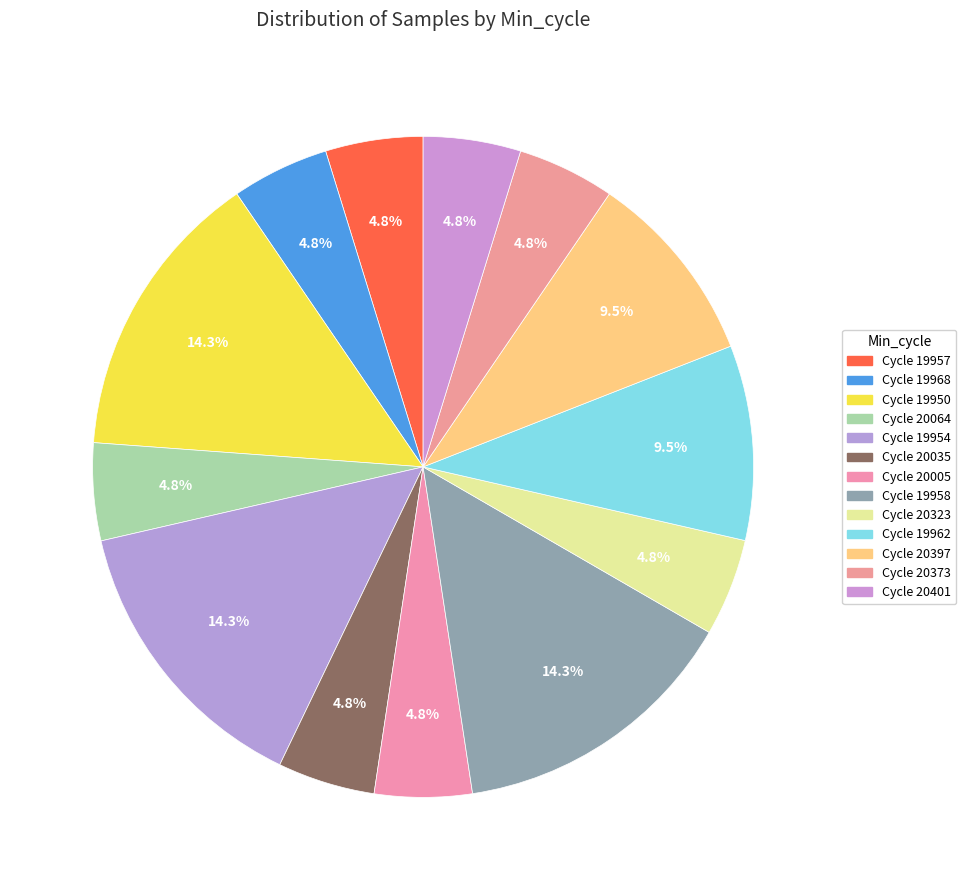

Count the number of slices in the pie.

13